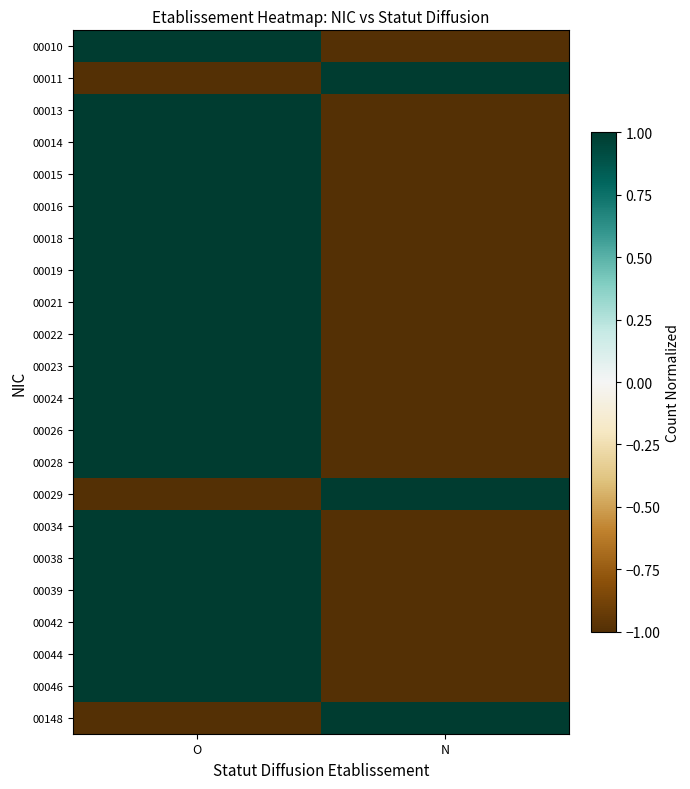

Reading right to left, transcribe all the data shown in this chart.

00010: N=-1	O=1
00011: N=1	O=-1
00013: N=-1	O=1
00014: N=-1	O=1
00015: N=-1	O=1
00016: N=-1	O=1
00018: N=-1	O=1
00019: N=-1	O=1
00021: N=-1	O=1
00022: N=-1	O=1
00023: N=-1	O=1
00024: N=-1	O=1
00026: N=-1	O=1
00028: N=-1	O=1
00029: N=1	O=-1
00034: N=-1	O=1
00038: N=-1	O=1
00039: N=-1	O=1
00042: N=-1	O=1
00044: N=-1	O=1
00046: N=-1	O=1
00148: N=1	O=-1